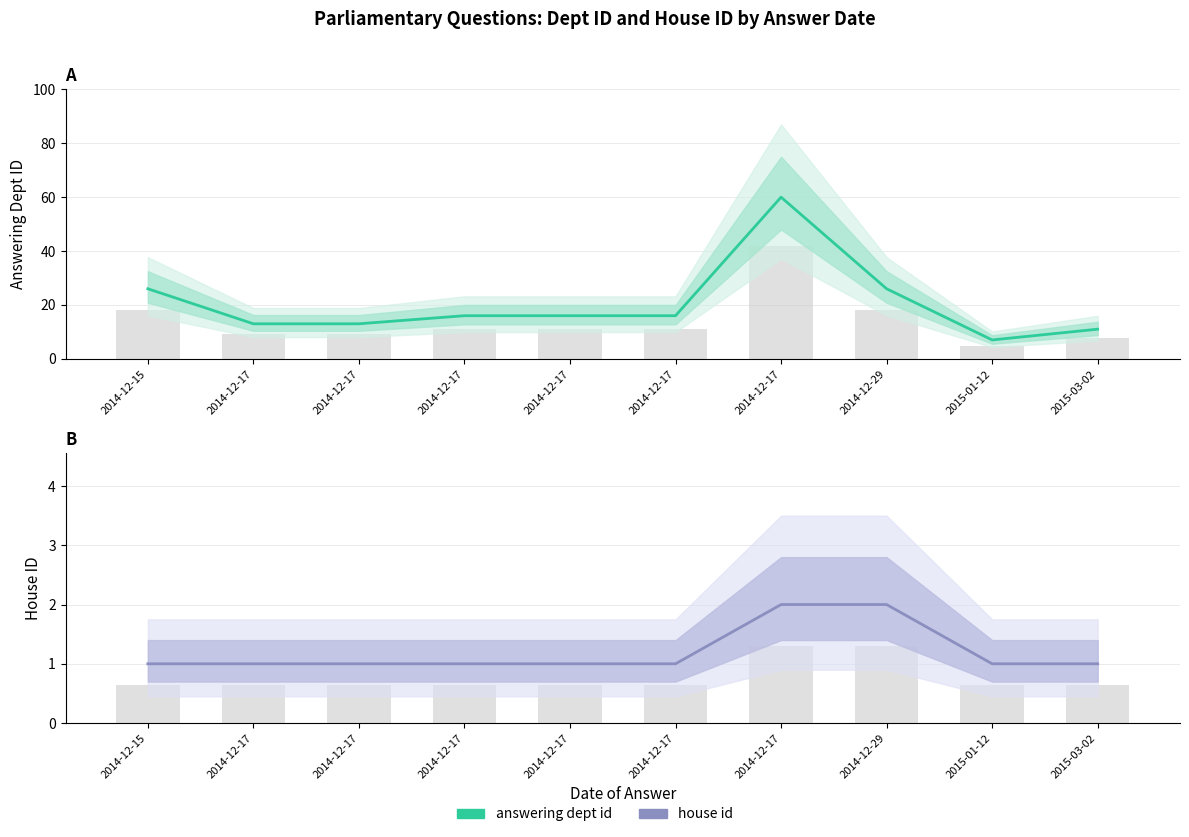

What are all the series names shown in the legend?

answering dept id, house id